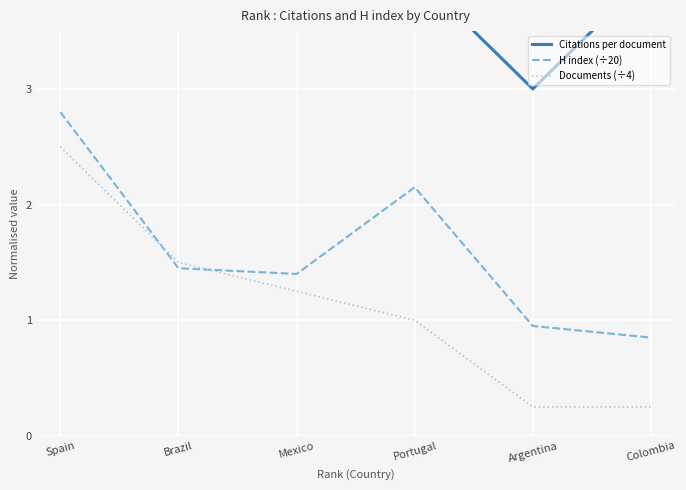

The H index (÷20) series shows 3.4 at Portugal. True or false?

False